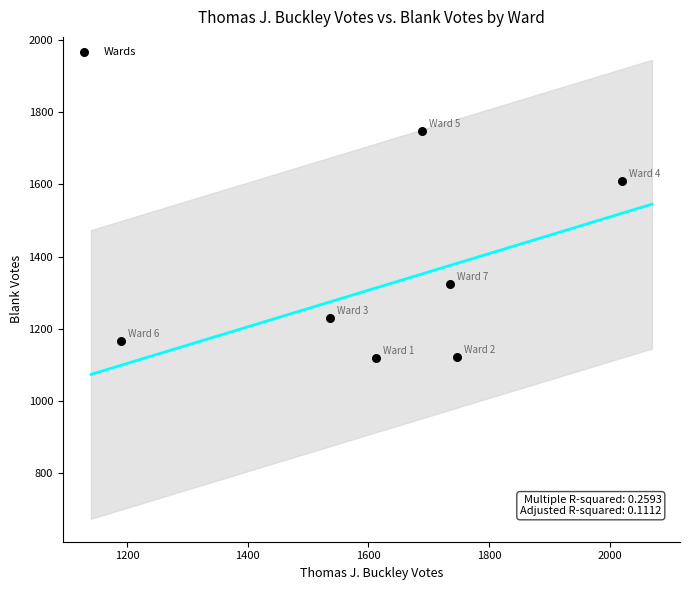

What is the range of X values (max minus min)?

830